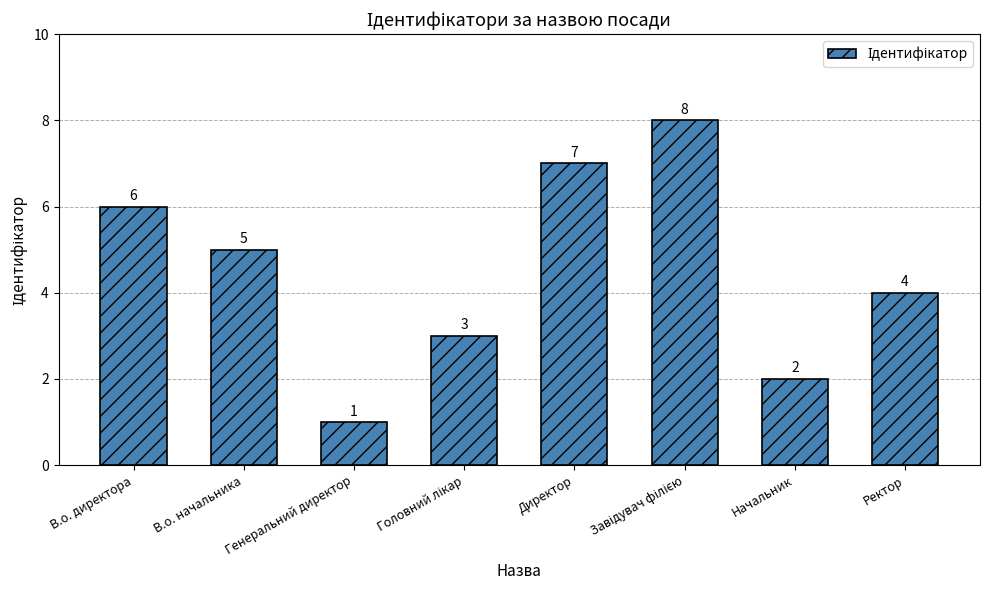

What is the minimum value shown in the chart?

1